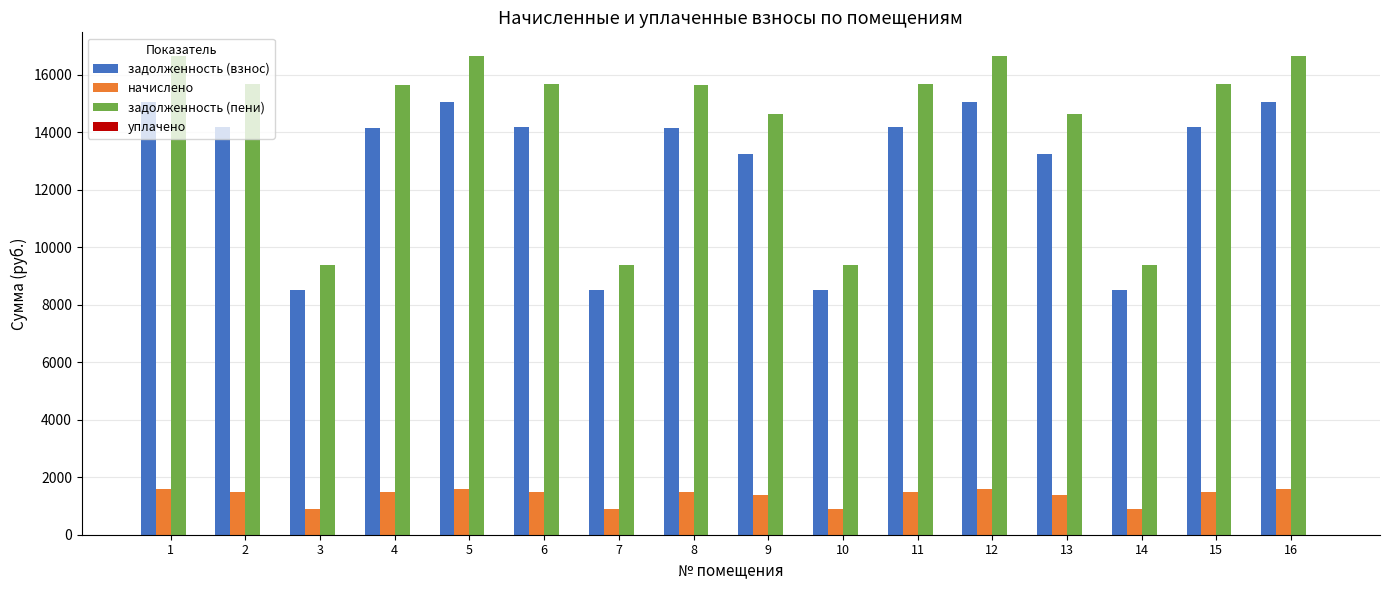

What is the average value of the начислено series?

1348.0